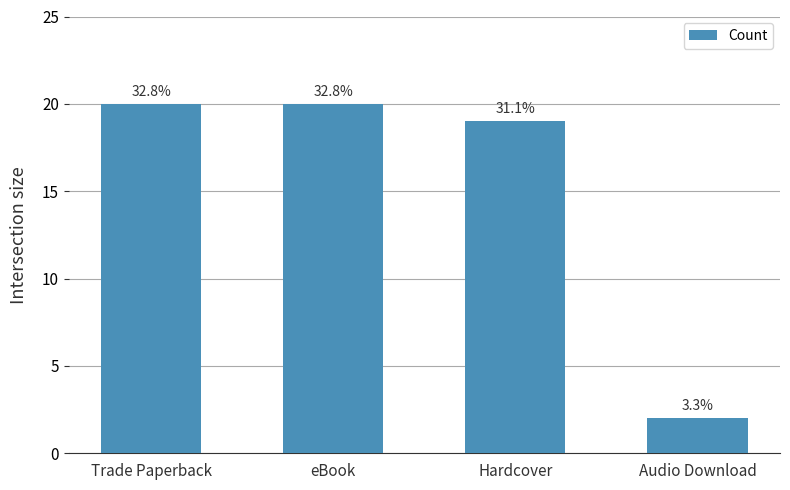

Does the chart contain any negative values?

No